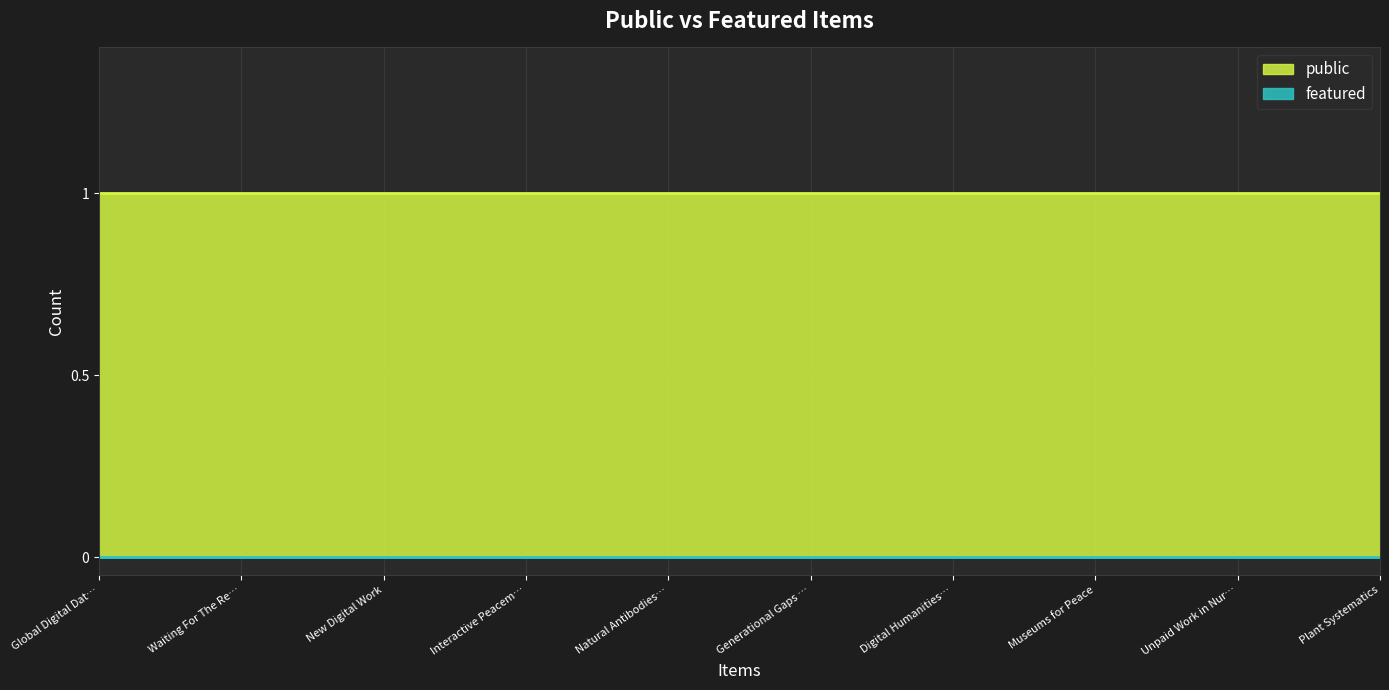

True or false: public and featured cross at least once.

False